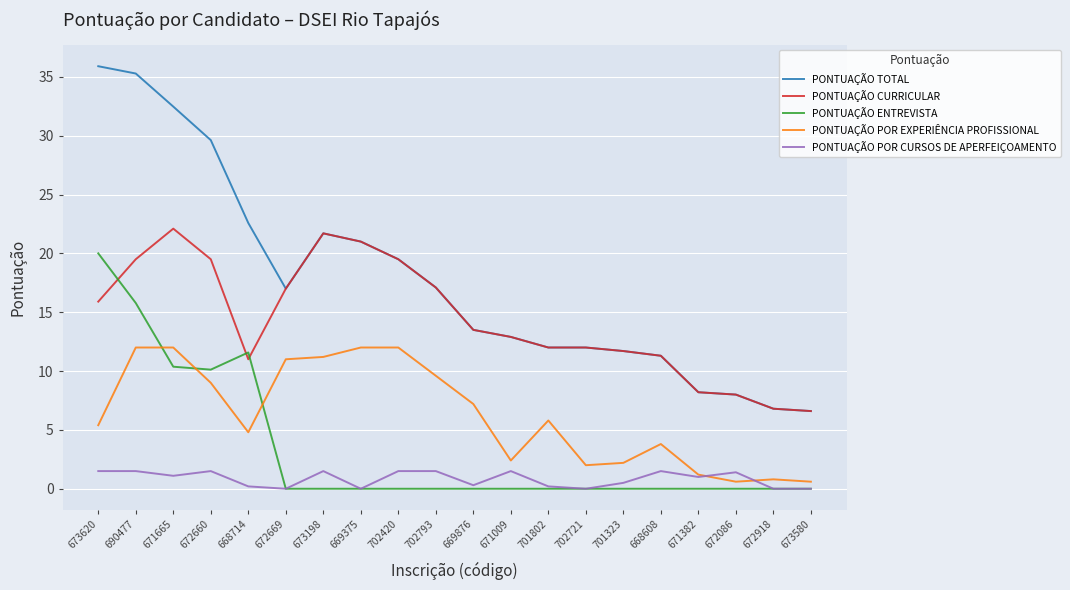

Which series has the largest total across all categories?

PONTUAÇÃO TOTAL